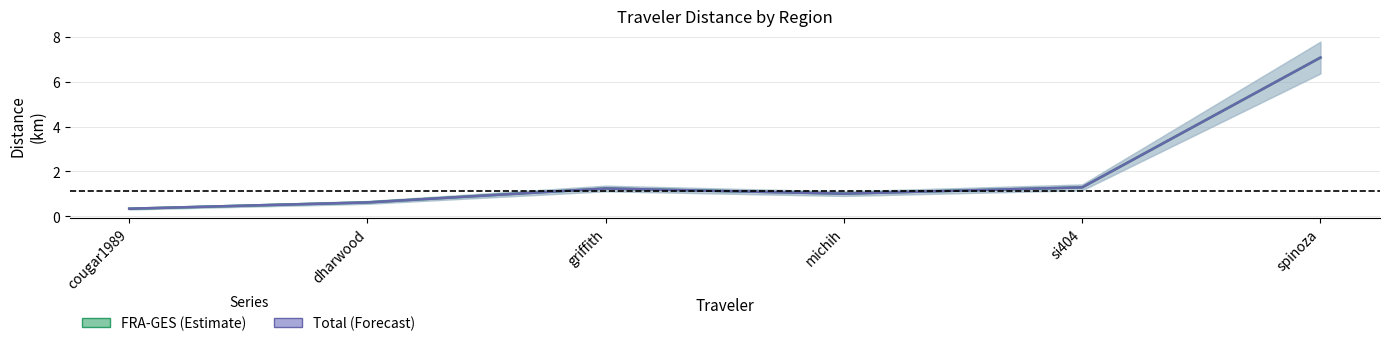

Reading left to right, transcribe all the data shown in this chart.

FRA-GES: cougar1989=0.3	dharwood=0.6	griffith=1.2	michih=1.0	si404=1.3	spinoza=7.1
Total: cougar1989=0.3	dharwood=0.6	griffith=1.2	michih=1.0	si404=1.3	spinoza=7.1